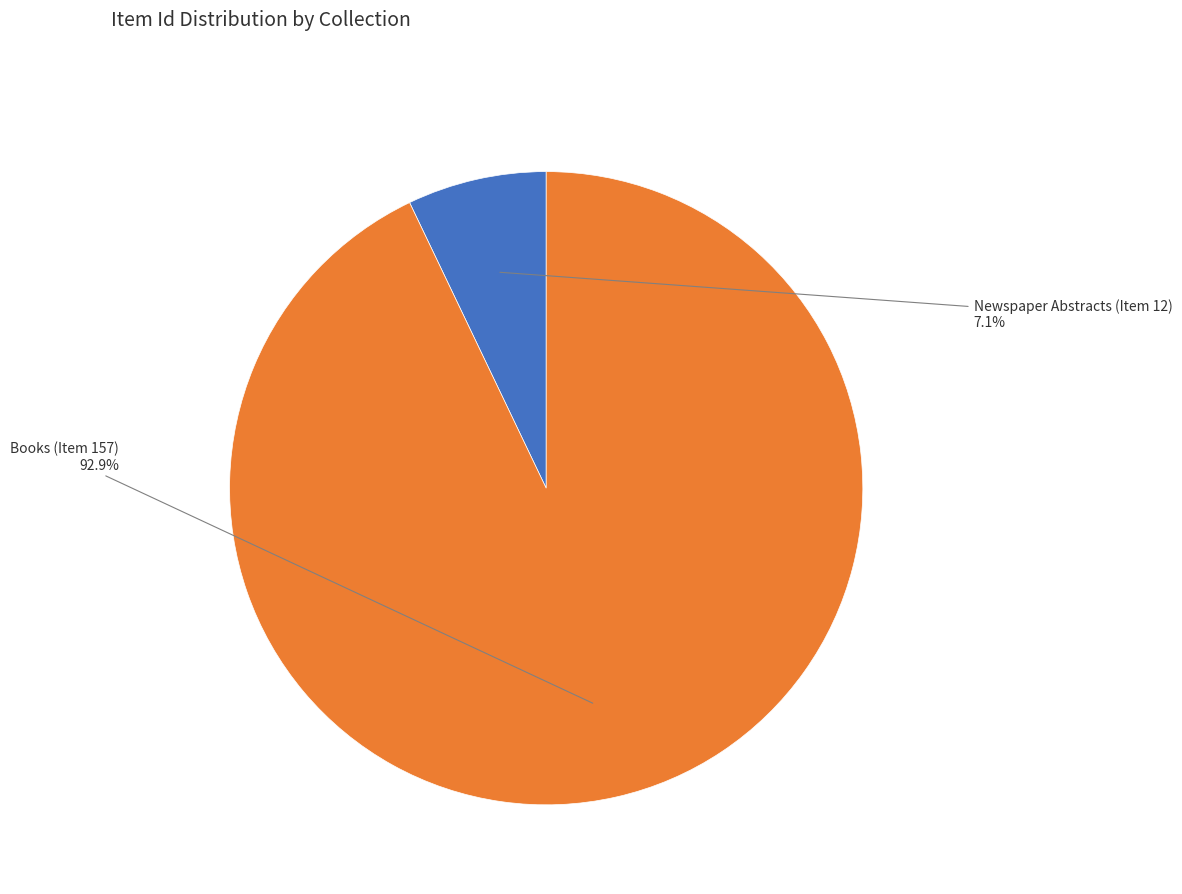

Is there any slice that represents more than half of the pie?

Yes